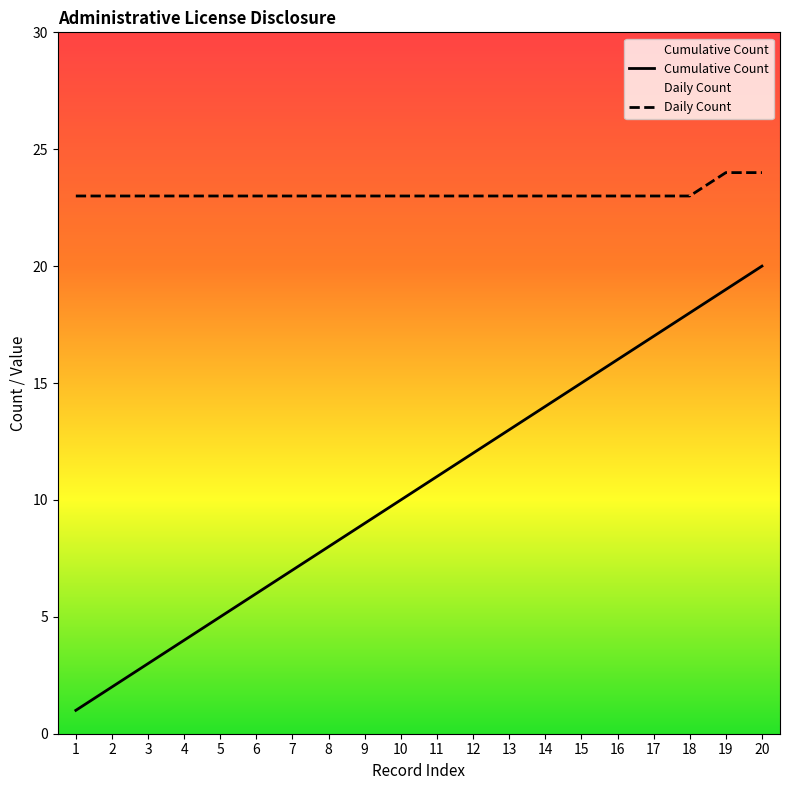

True or false: Cumulative Count and Daily Count cross at least once.

False